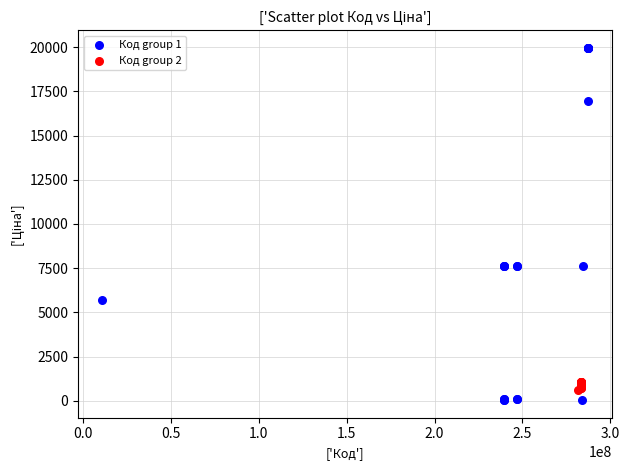

Which series has the largest Y range (max minus min)?

Код group 1